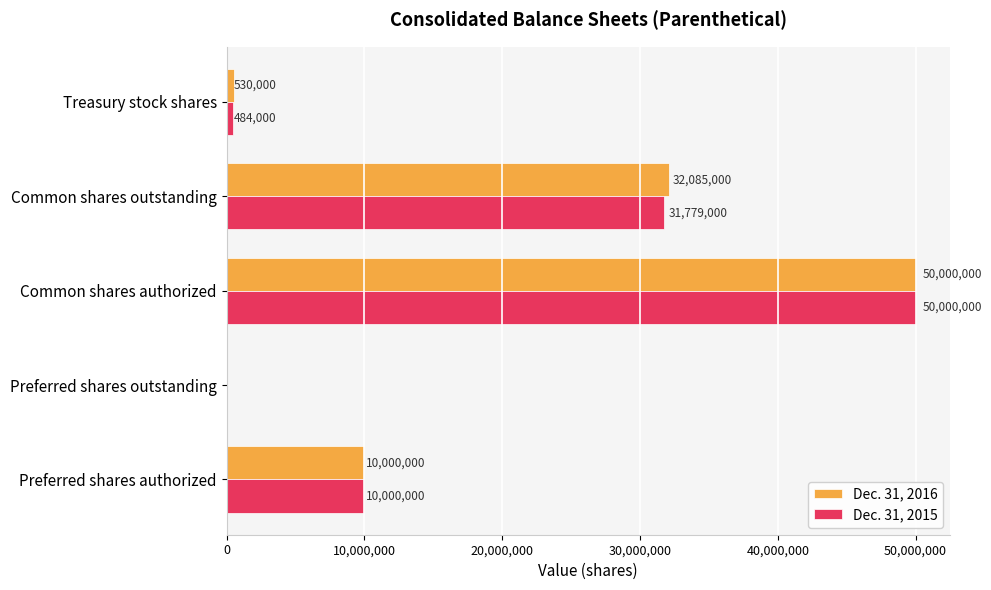

Where is Dec. 31, 2015 nearest to the value 25000000?

Common shares outstanding